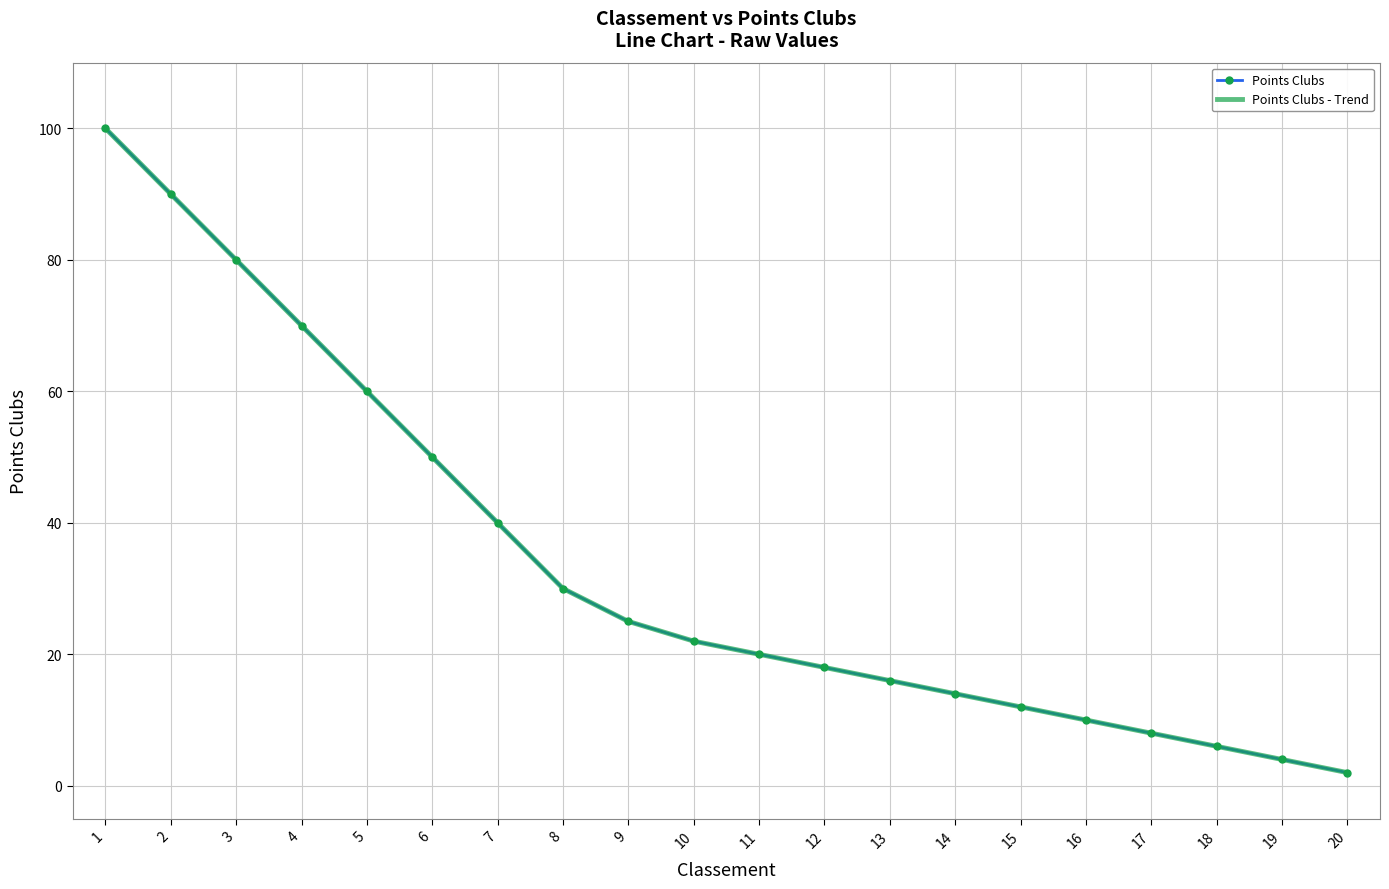

The Points Clubs series shows 100 at 1. True or false?

True